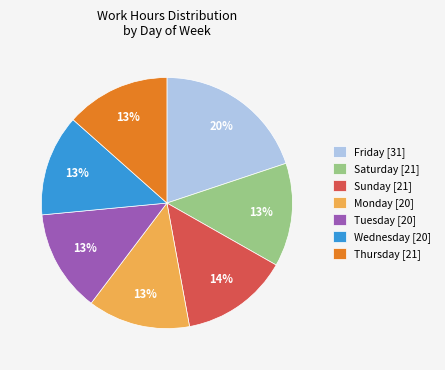

The Monday [20] slice represents 5% of the pie. True or false?

False